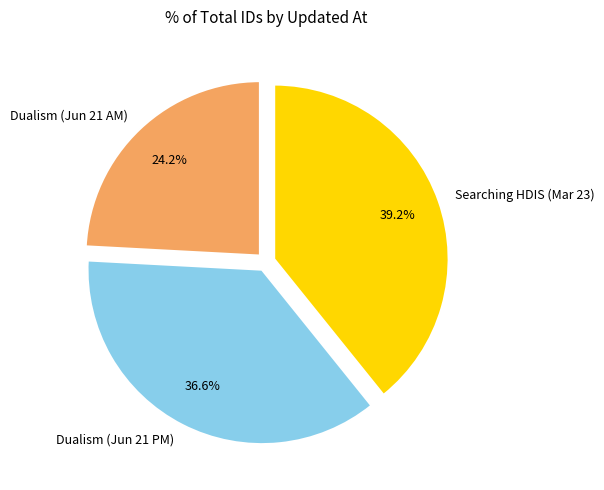

Combined, what portion of the pie is Searching HDIS (Mar 23) and Dualism (Jun 21 PM)?

75.8%